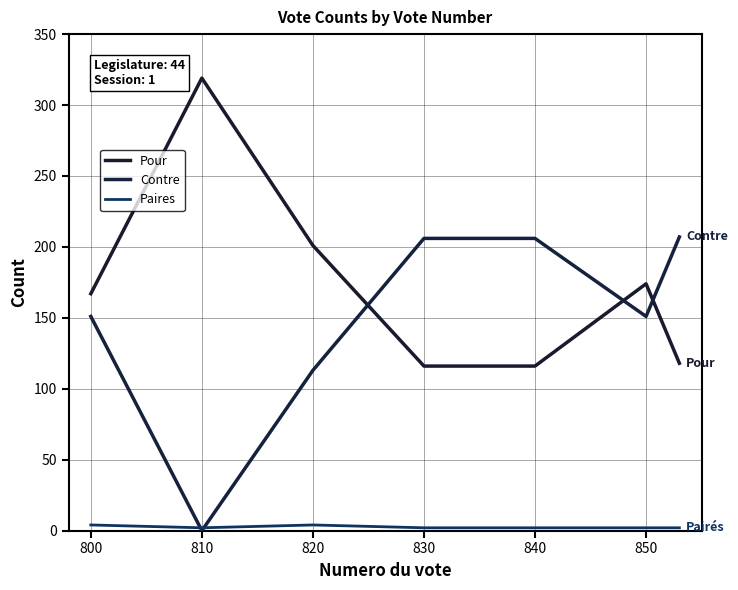

Does the chart display data point markers on the line(s)?

No